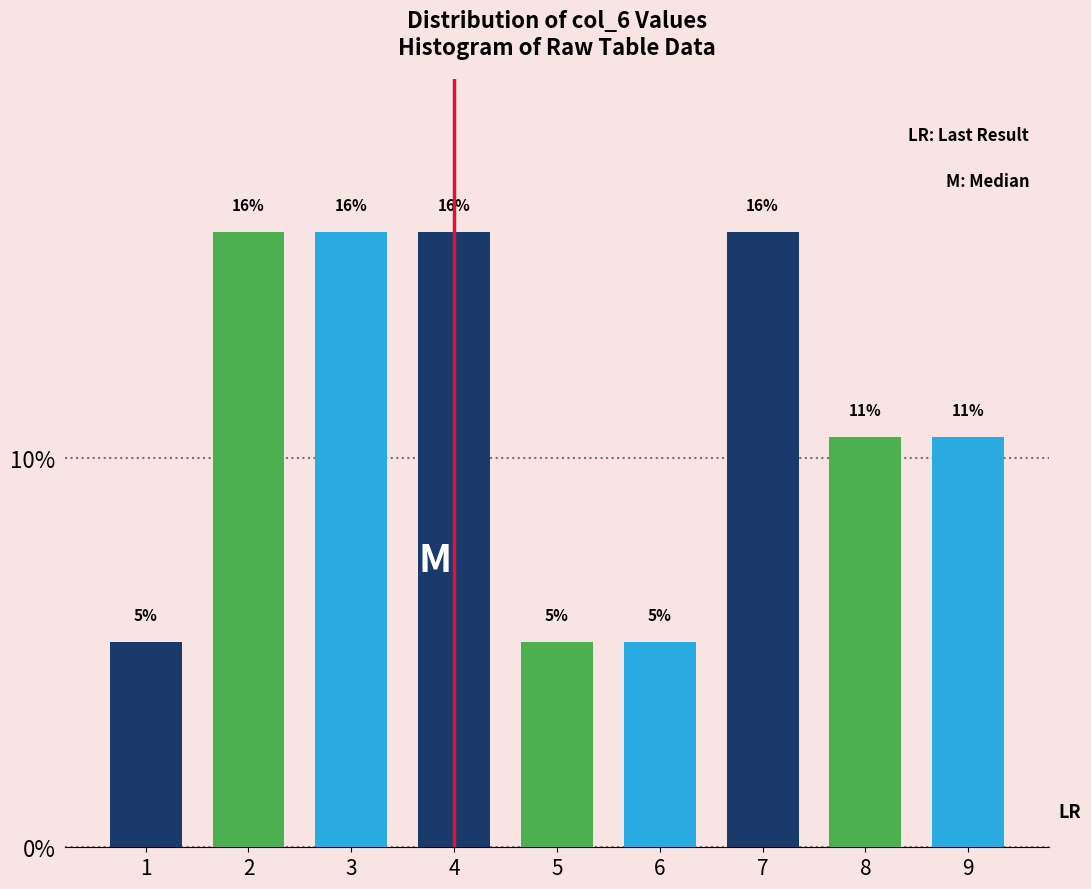

Are the bars horizontal?

No